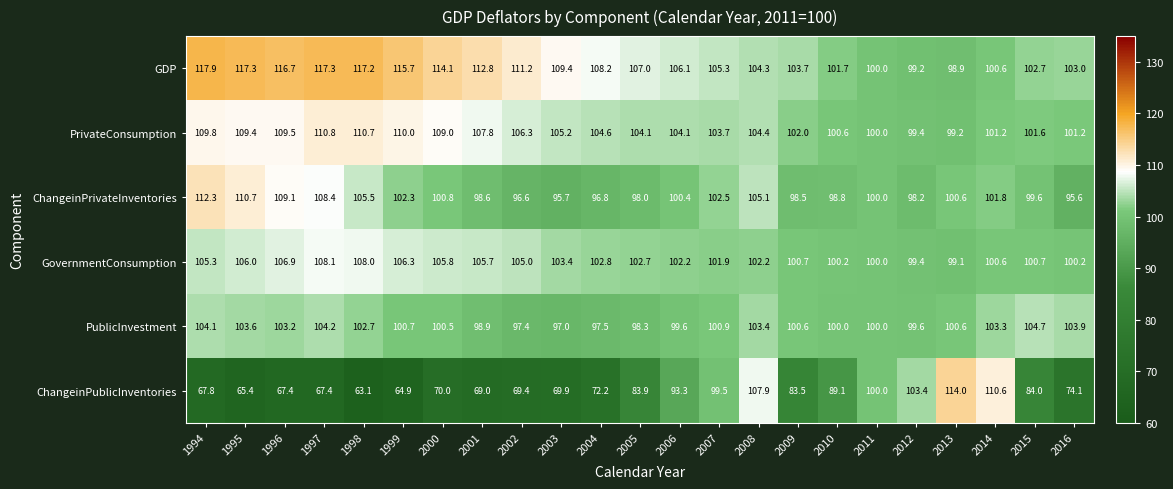

Which category has the lowest value across all series?

1998